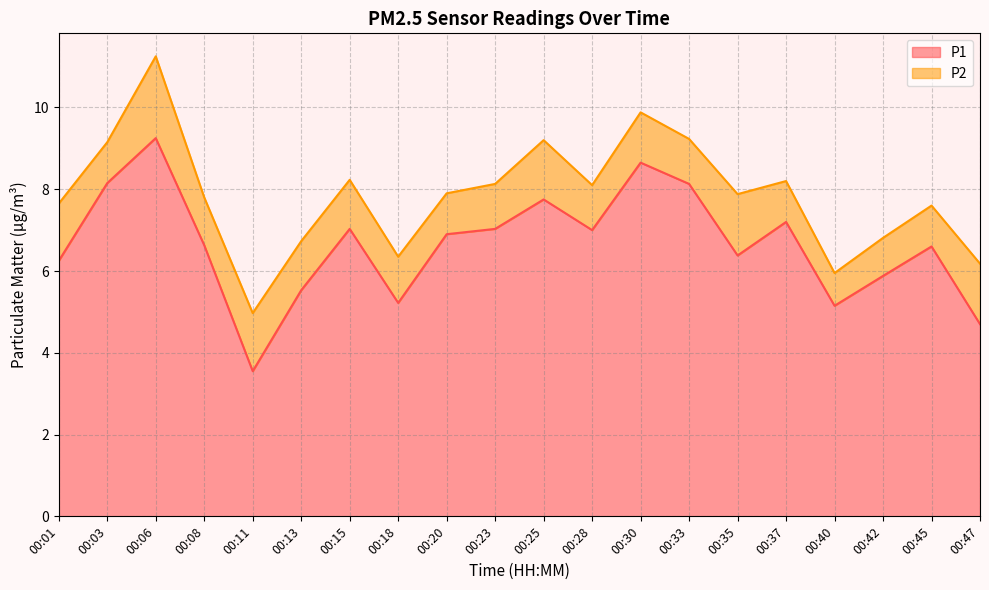

Which category has the lowest value across all series?

00:11